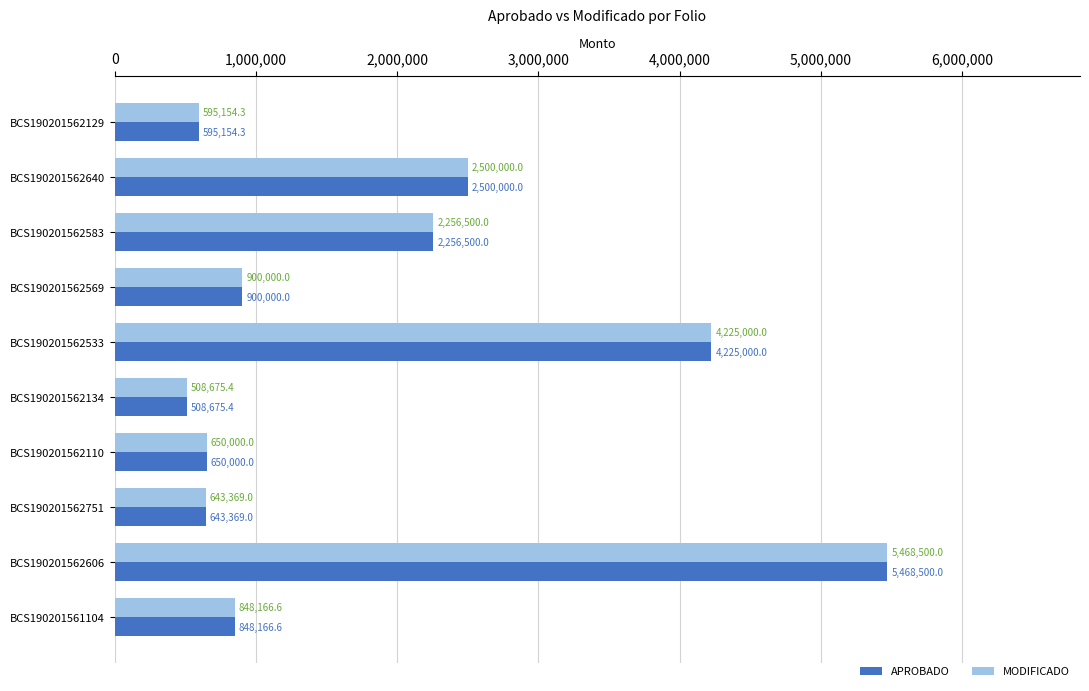

Is it true that APROBADO equals 1006940.4 at BCS190201562751?

False